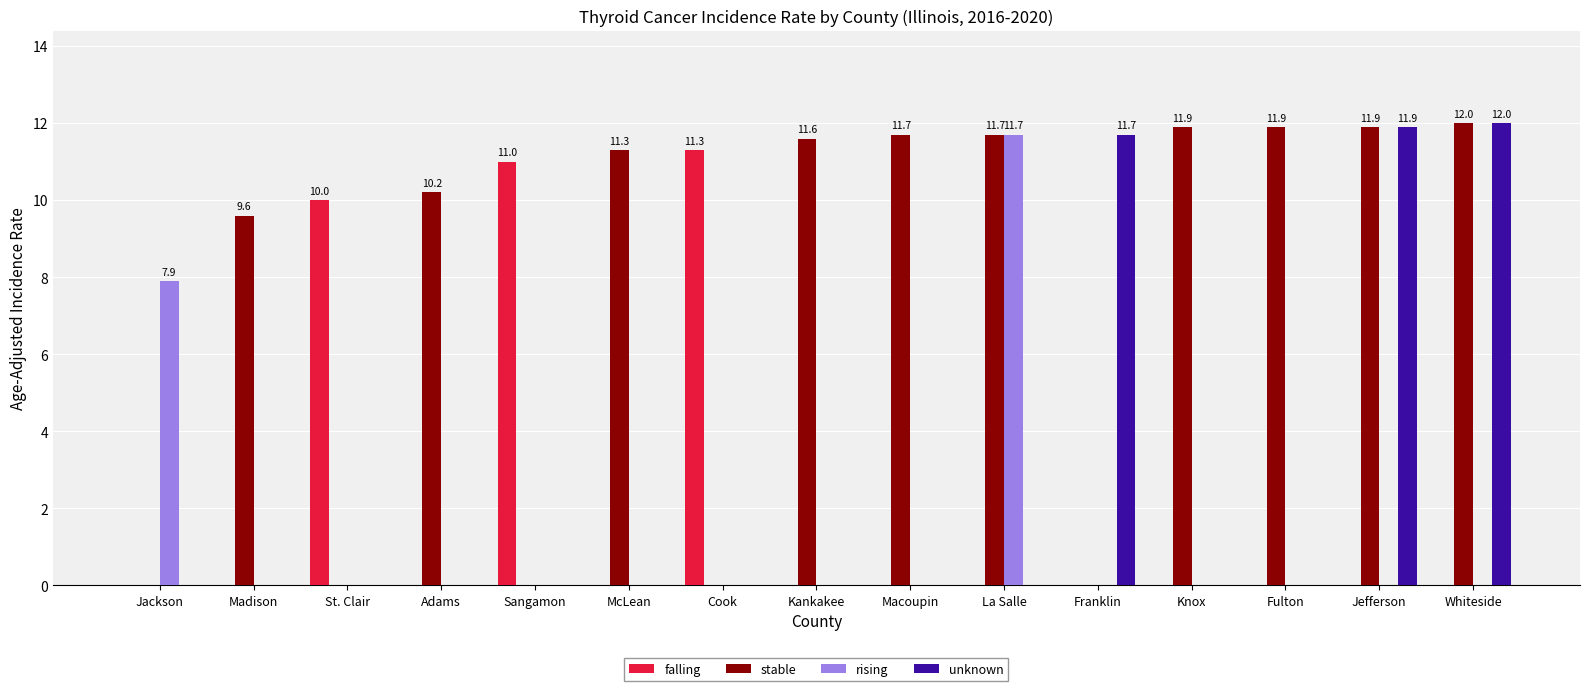

What is the total value across all series at Macoupin?

11.7